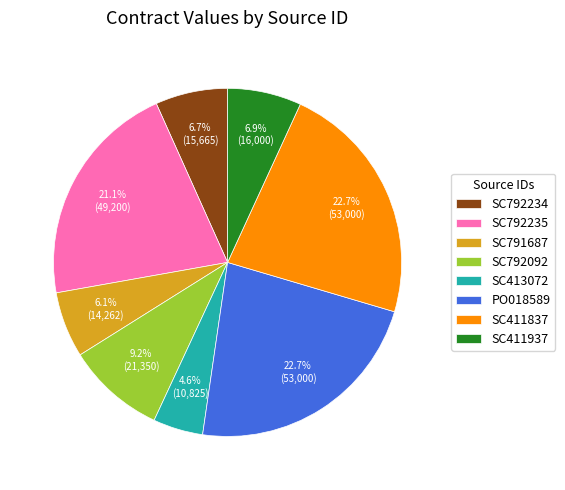

To the nearest percent, what is the difference between the SC411937 and SC792235 slice percentages?

14%